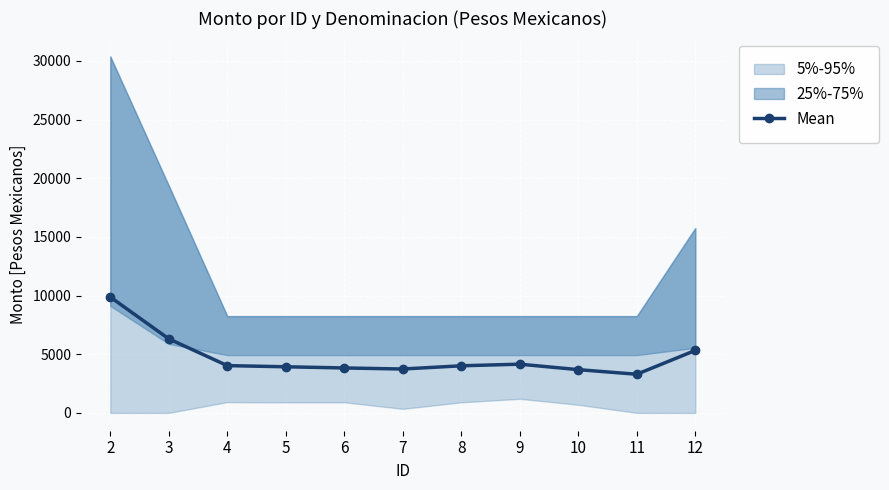

How many data points in Mean are less than 4014?

5